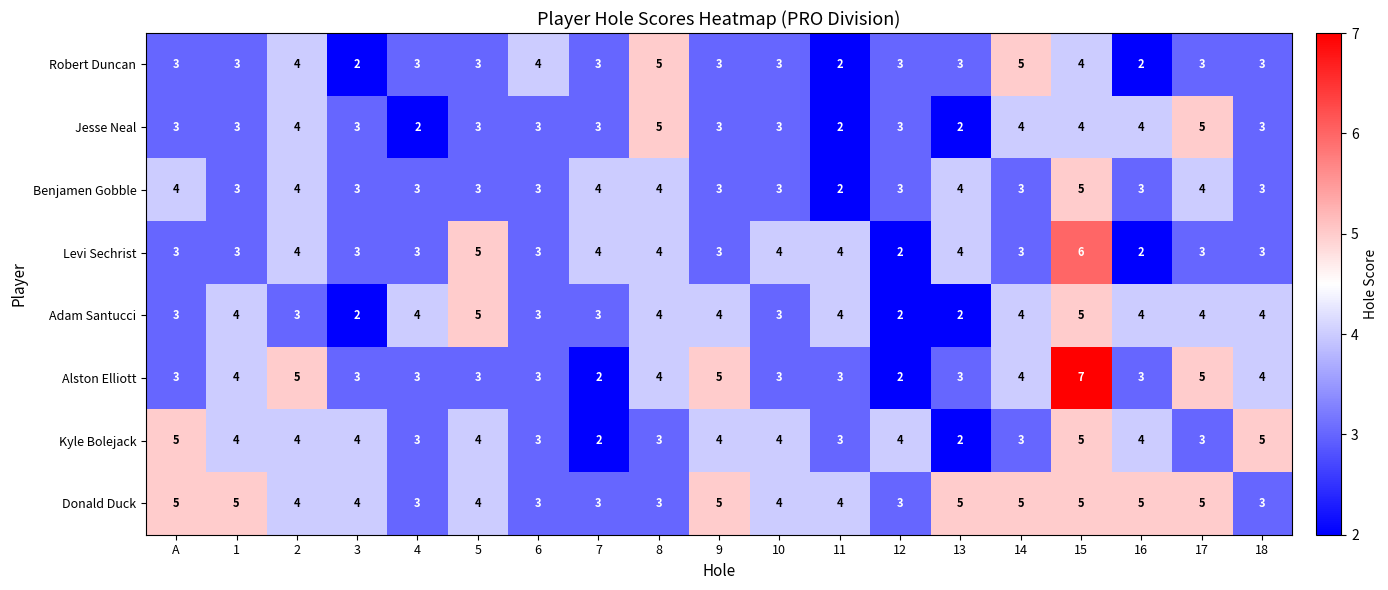

At how many categories does at least one series exceed 6?

1